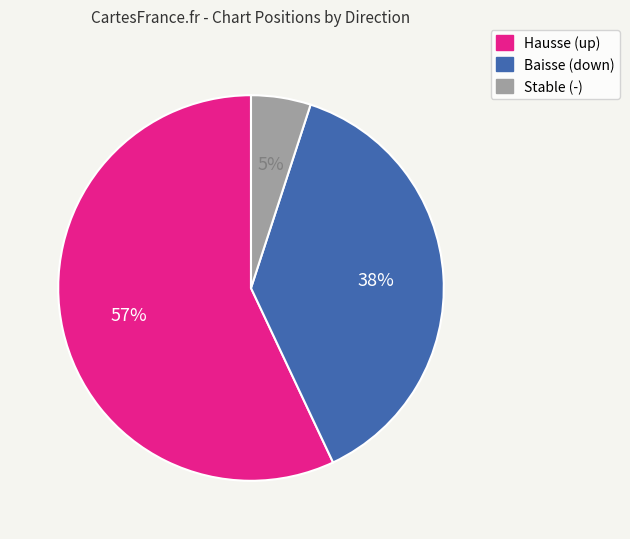

Combined, do Stable (-) and Baisse (down) account for over 50%?

No